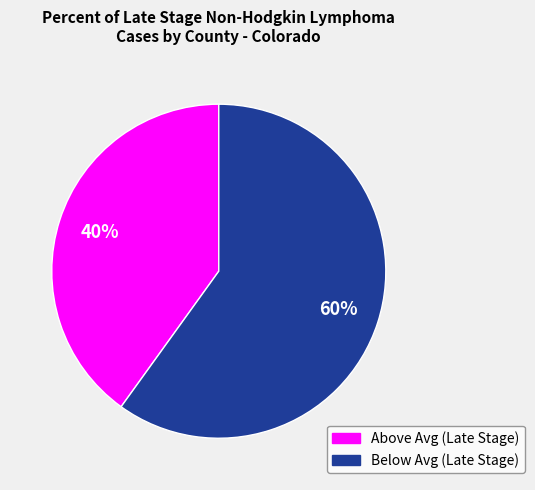

Which slice is the largest?

Below Avg (Late Stage)